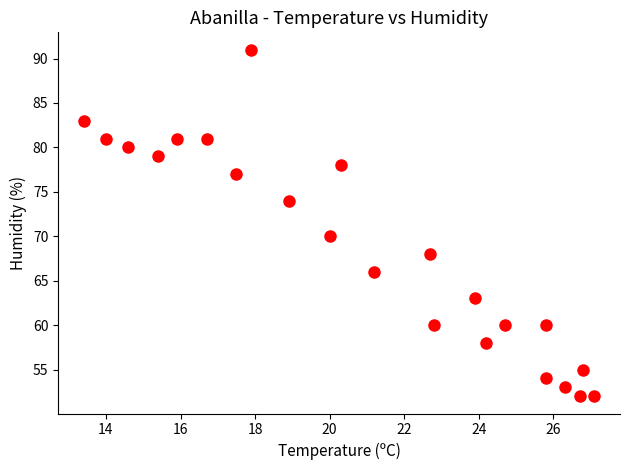

What is the range of Y values (max minus min)?

39